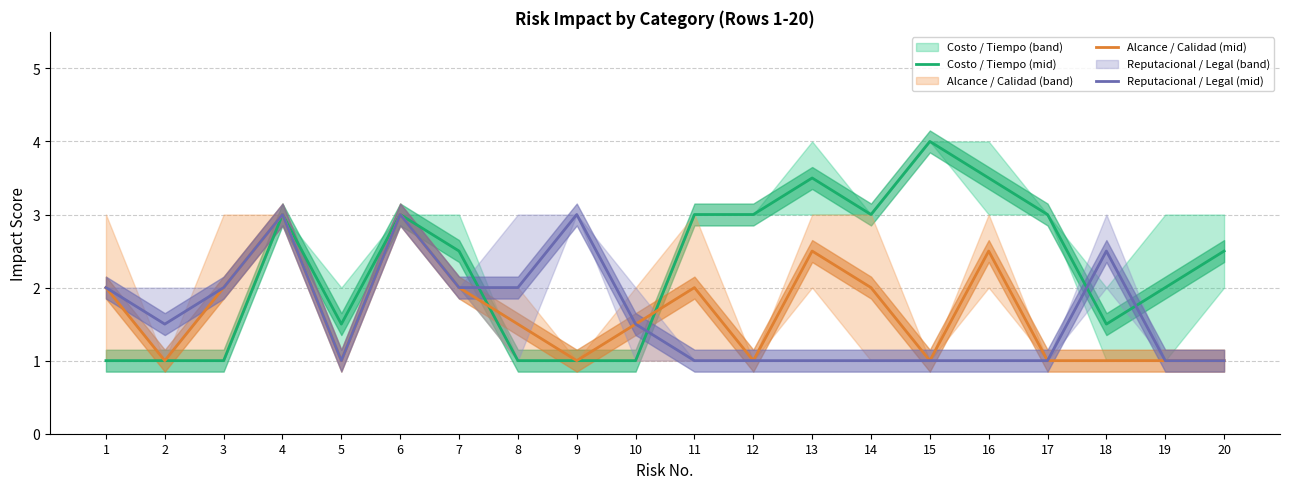

Which series has the widest spread of values?

Costo / Tiempo (mid)